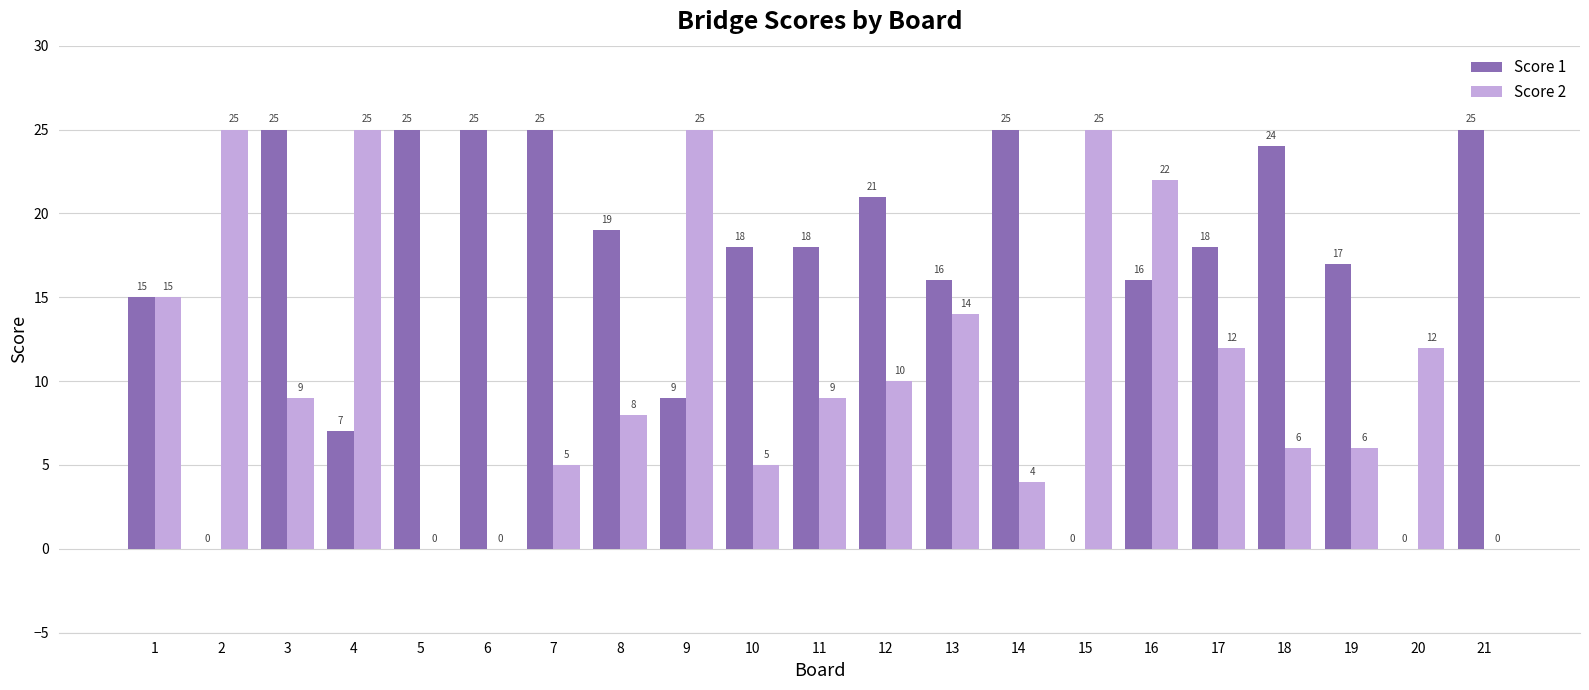

What is the sum of the Score 2 values at 9 and 13?

39